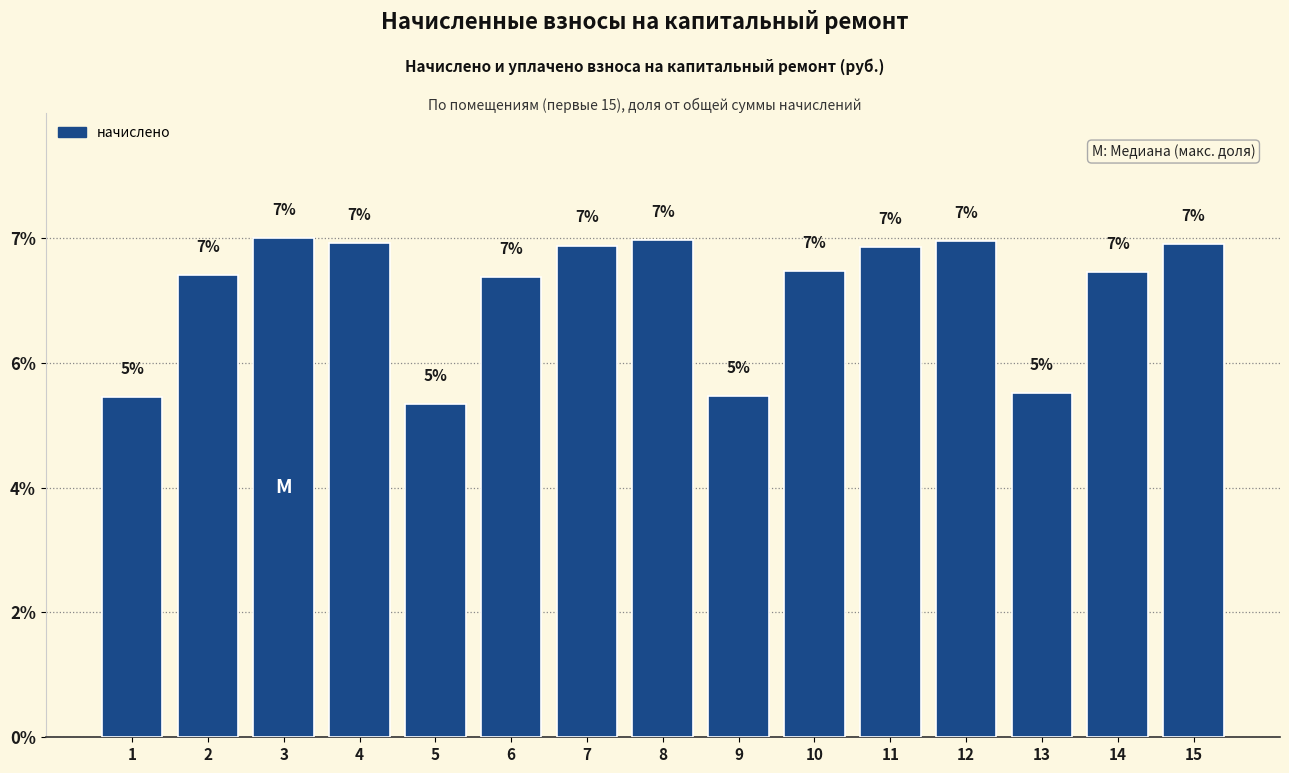

Does the chart contain any negative values?

No